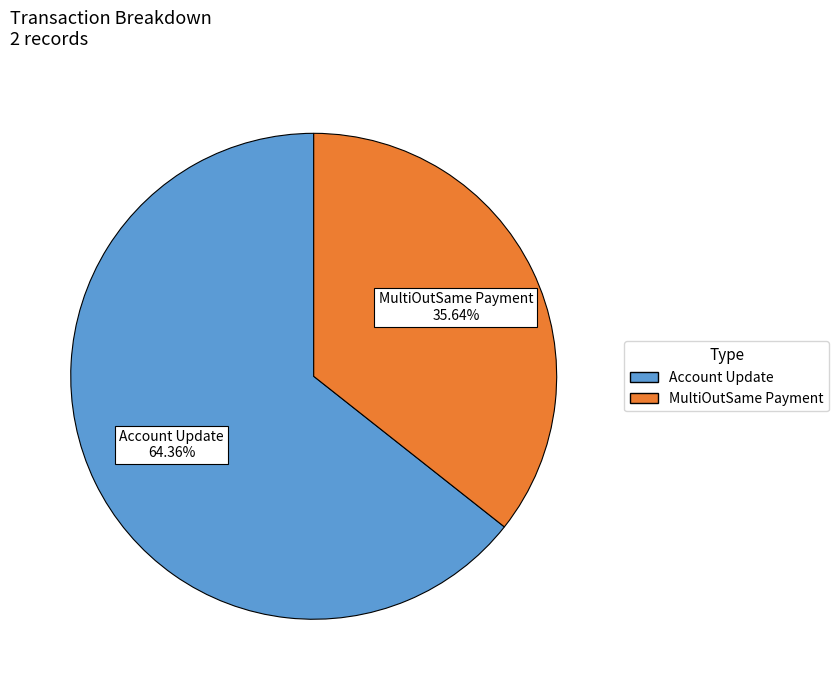

Does any single category account for the majority?

Yes